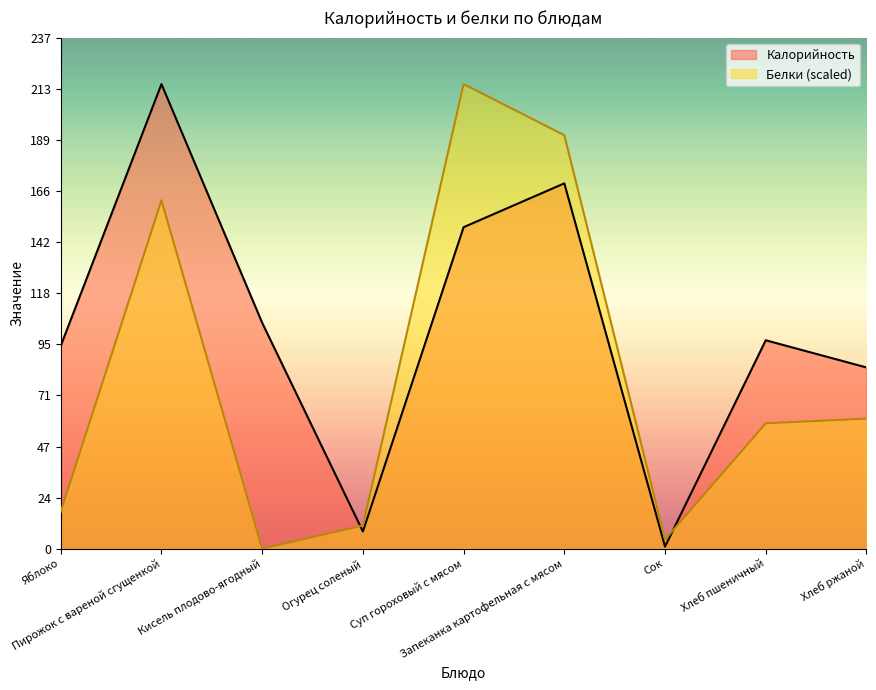

How many data points in Калорийность are less than 96?

4